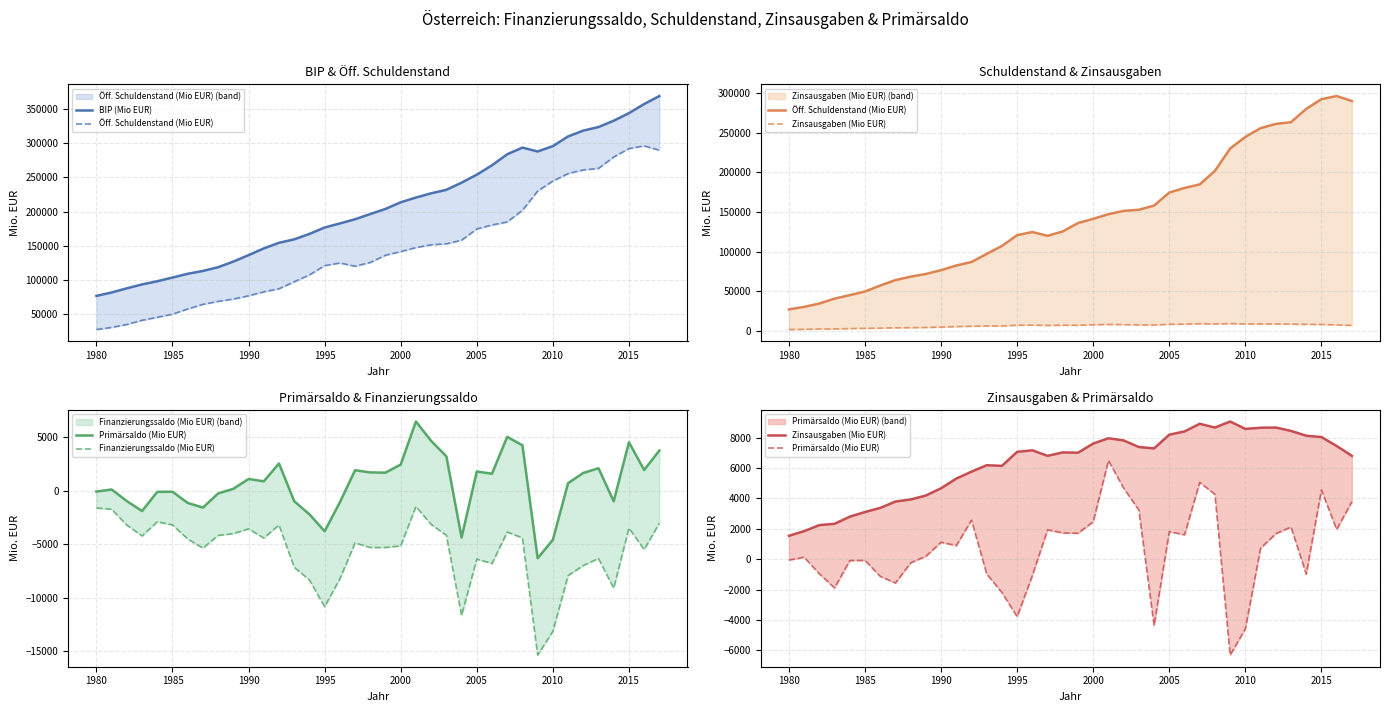

What are all the series names shown in the legend?

BIP (Mio EUR), Öff. Schuldenstand (Mio EUR), Zinsausgaben (Mio EUR), Primärsaldo (Mio EUR), Finanzierungssaldo (Mio EUR)